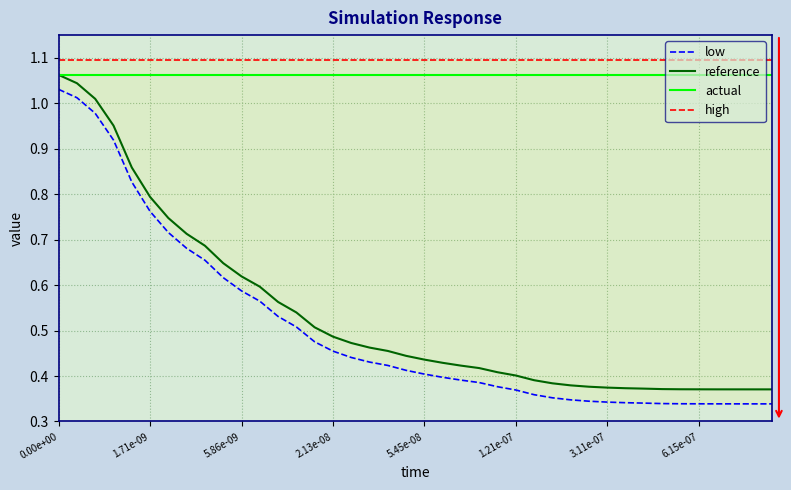

Is it true that actual equals 0.3 at 1.21e-07?

False